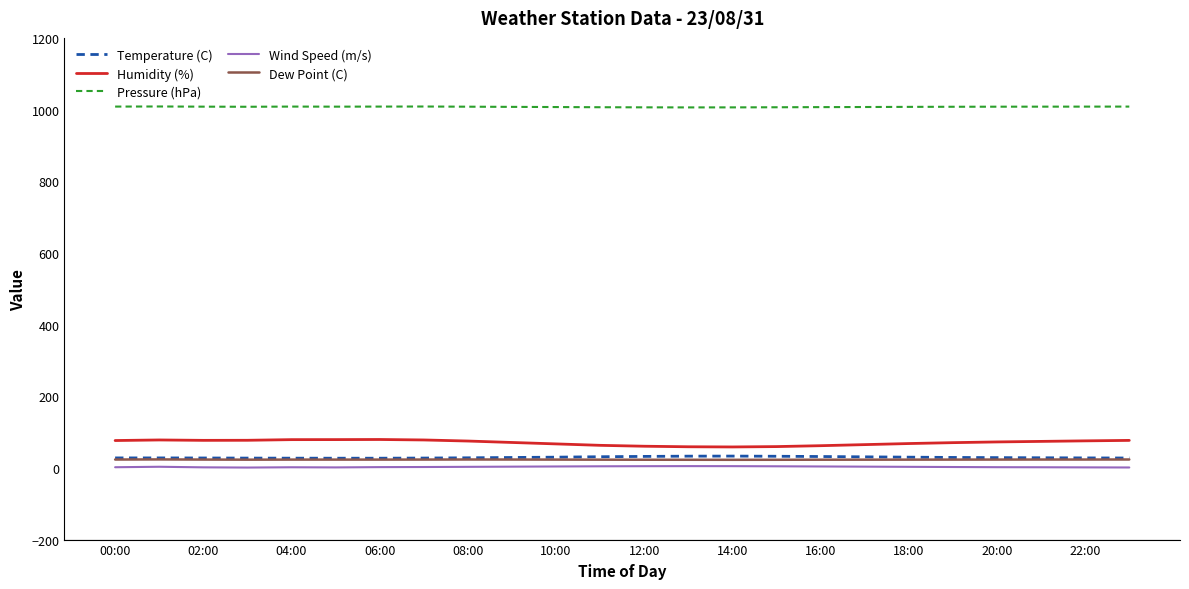

What are all the series names shown in the legend?

Temperature (C), Humidity (%), Pressure (hPa), Wind Speed (m/s), Dew Point (C)